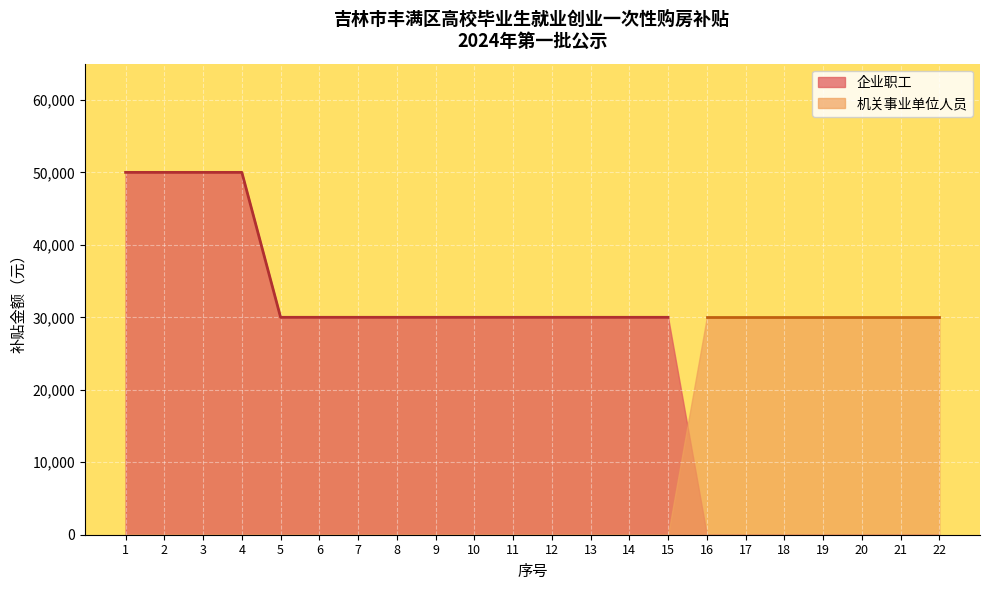

True or false: the data shows 18039 at 11.

False